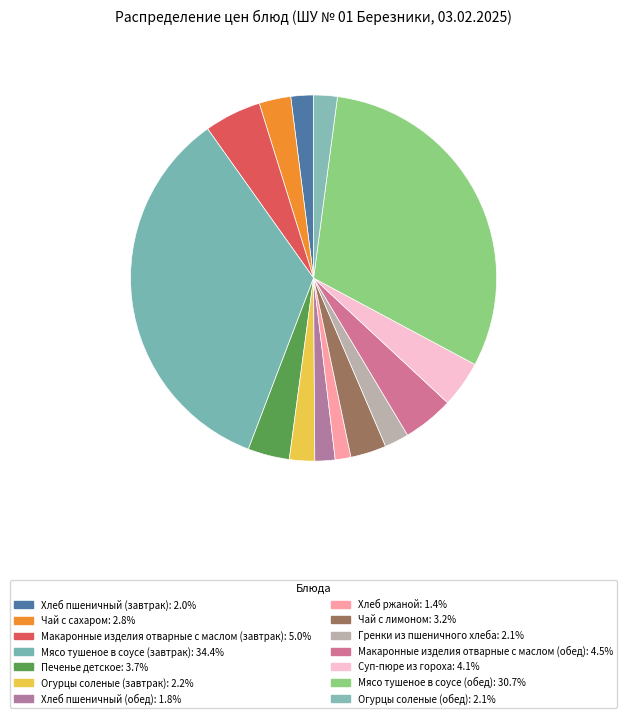

Rank the categories by value from lowest to highest.

Хлеб ржаной, Хлеб пшеничный (обед), Хлеб пшеничный (завтрак), Огурцы соленые (обед), Гренки из пшеничного хлеба, Огурцы соленые (завтрак), Чай с сахаром, Чай с лимоном, Печенье детское, Суп-пюре из гороха, Макаронные изделия отварные с маслом (обед), Макаронные изделия отварные с маслом (завтрак), Мясо тушеное в соусе (обед), Мясо тушеное в соусе (завтрак)